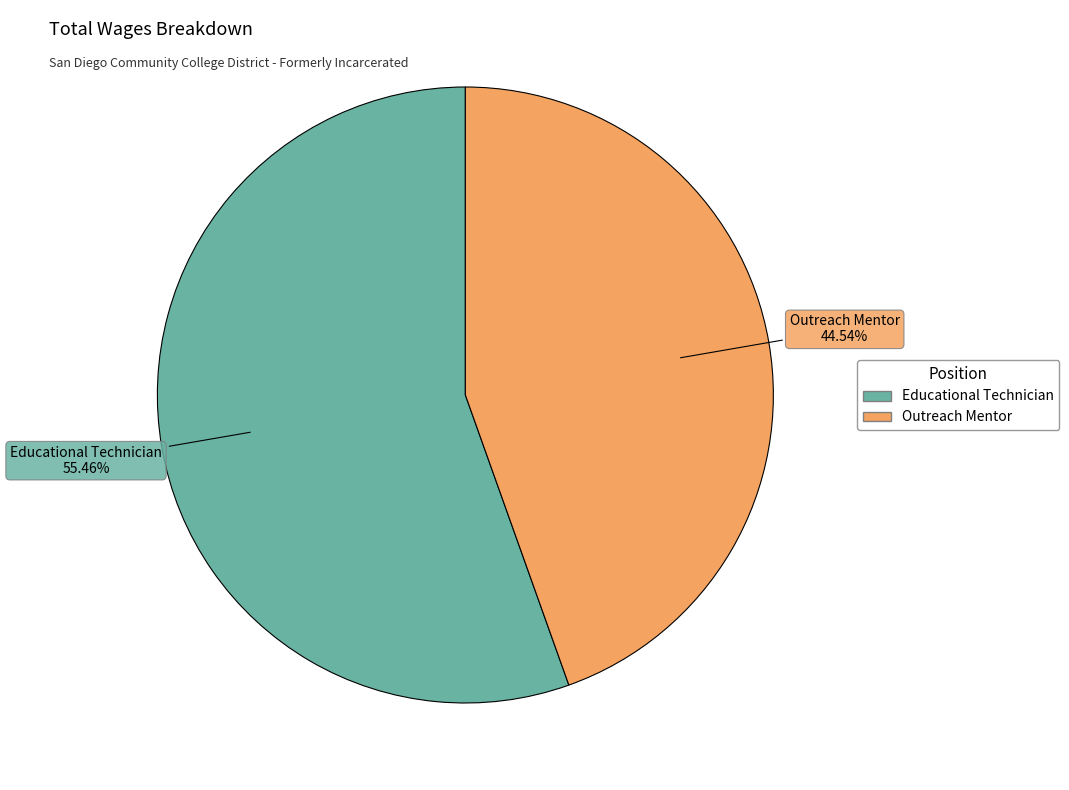

How many slices are in this pie chart?

2